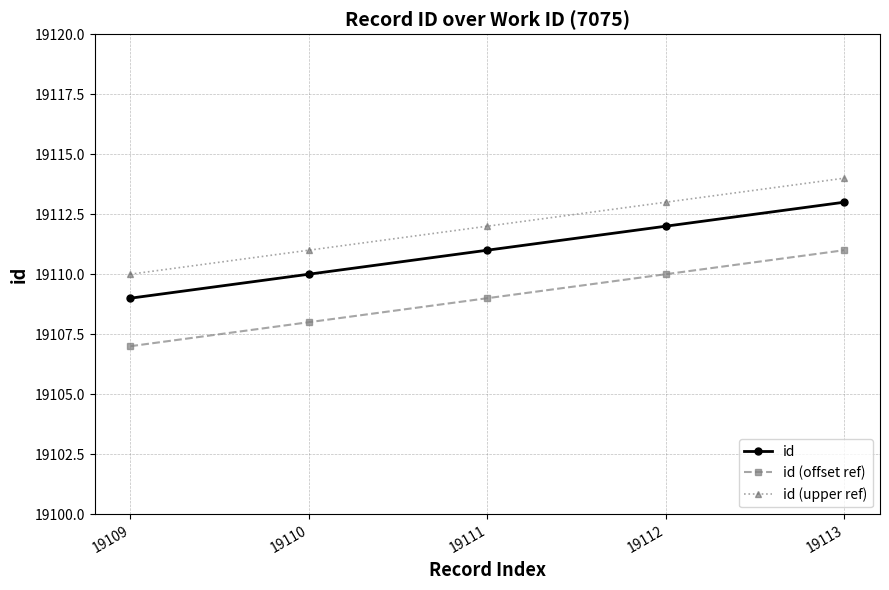

What is the minimum value shown in the chart?

19107